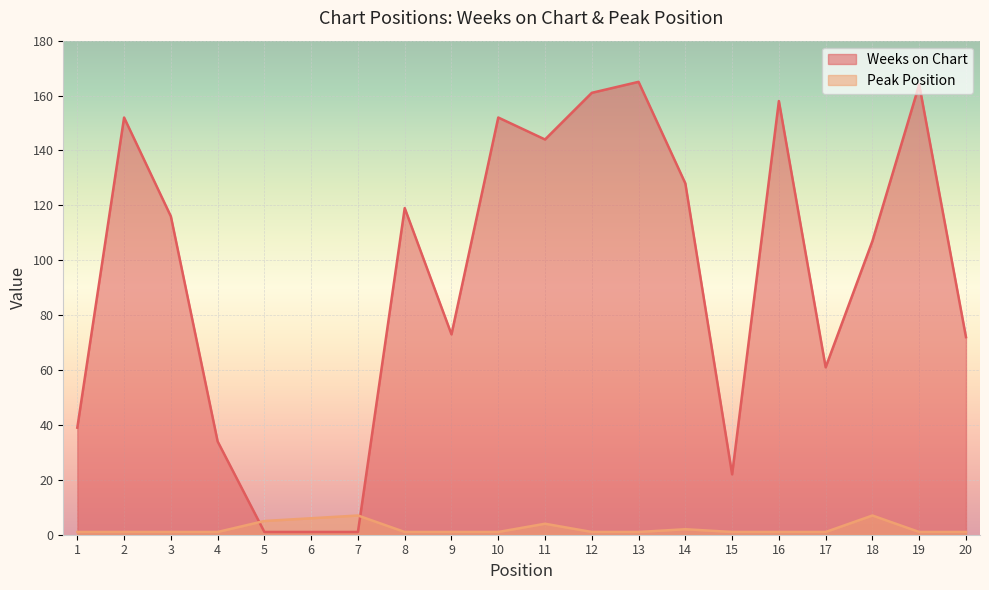

What is the spread (max minus min) of values at 18?

100